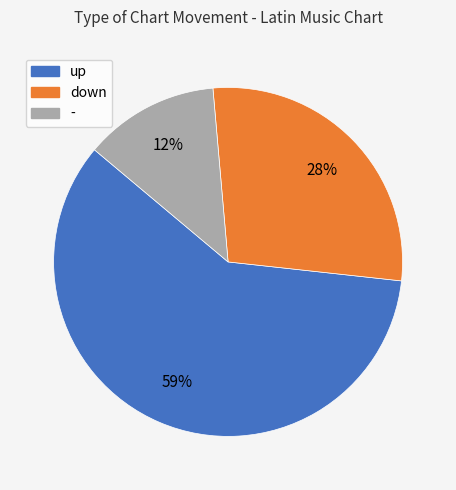

To the nearest percent, what is the average slice percentage?

33%